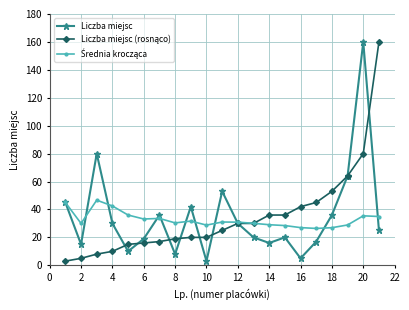

Does the chart display data point markers on the line(s)?

Yes